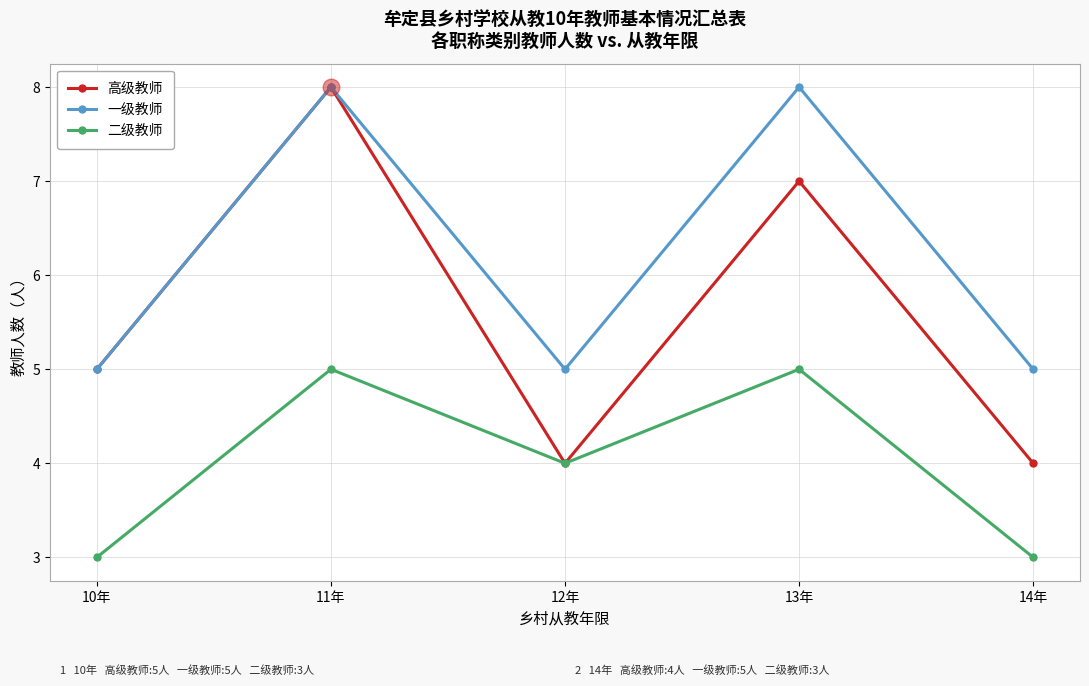

Which series changed the most between 11年 and 12年?

高级教师